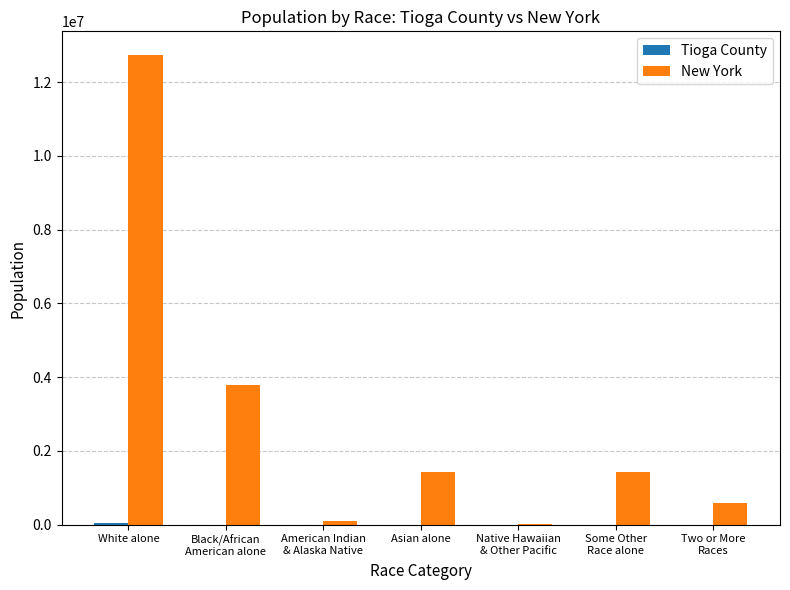

The value of New York at White alone is 20952480. True or false?

False